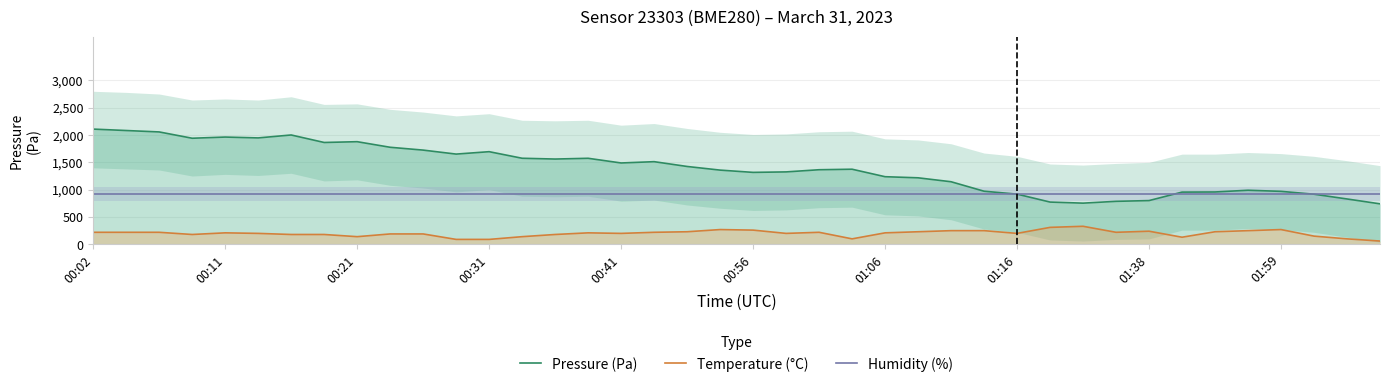

True or false: Temperature (°C) and Humidity (%) cross at least once.

False